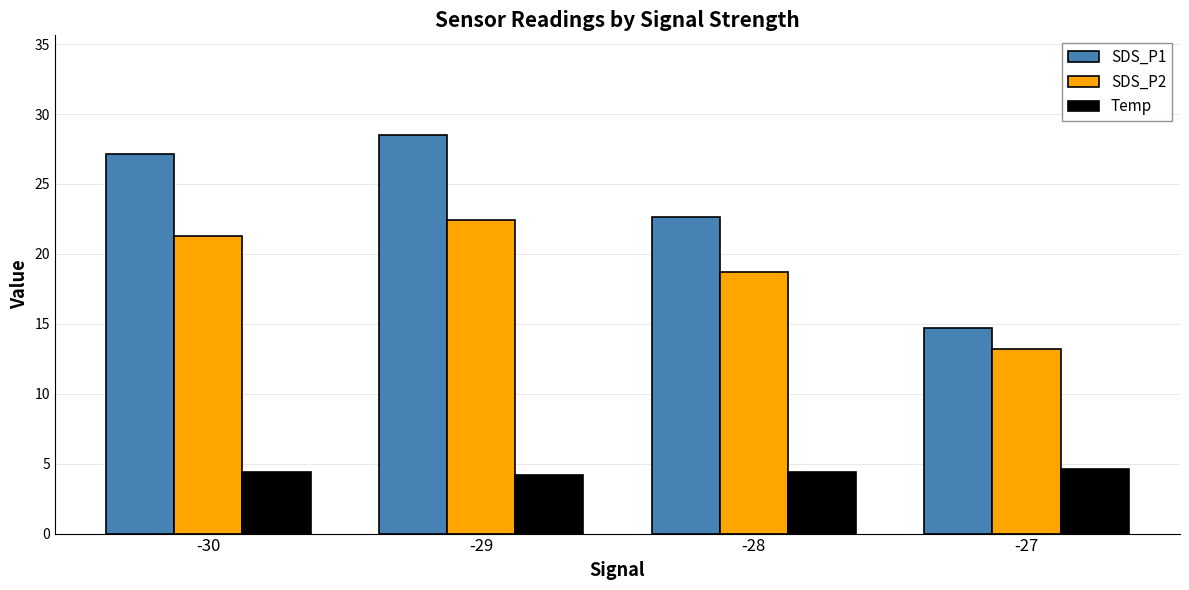

Rank the categories by SDS_P1 value from highest to lowest.

-29, -30, -28, -27